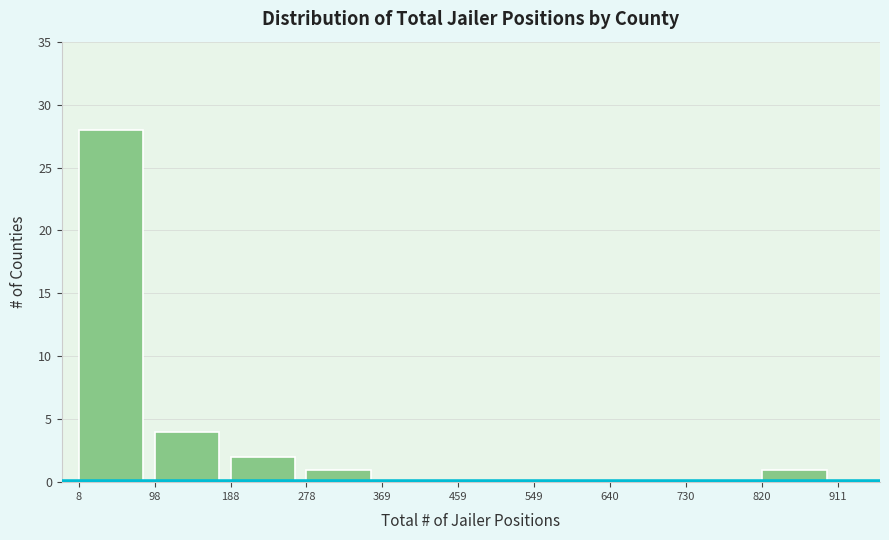

Reading left to right, transcribe this chart: for each bar, give the range it covers on the x-axis and its height. The values are not printed on the chart, so give them approximately, as read against the axis.

8 to 98: 28
98 to 188: 4
188 to 278: 2
278 to 369: 1
369 to 459: 0
459 to 549: 0
549 to 640: 0
640 to 730: 0
730 to 820: 0
820 to 911: 1